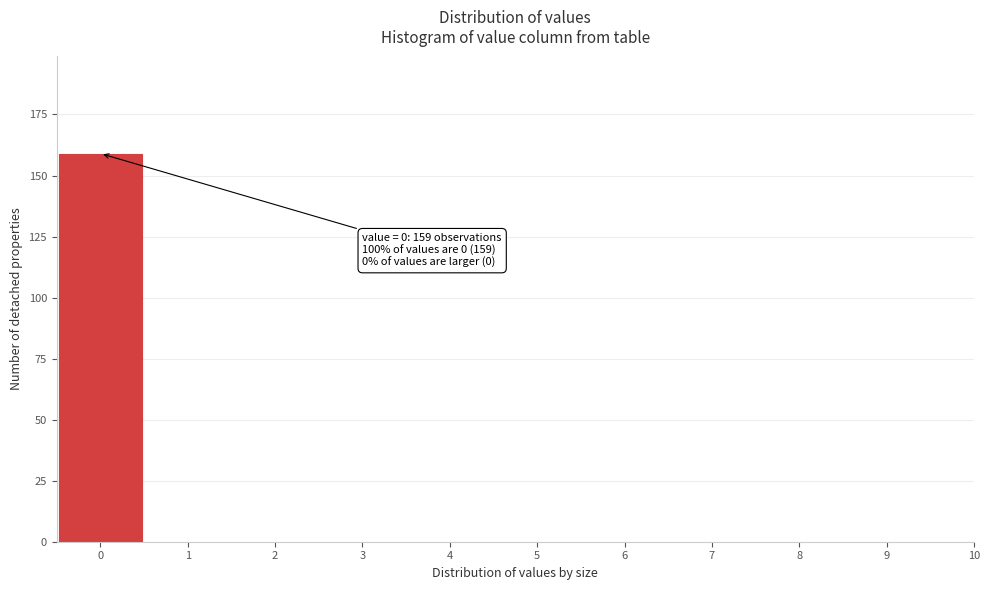

Over which range of the x-axis is the bar tallest?

-0.5 to 0.5